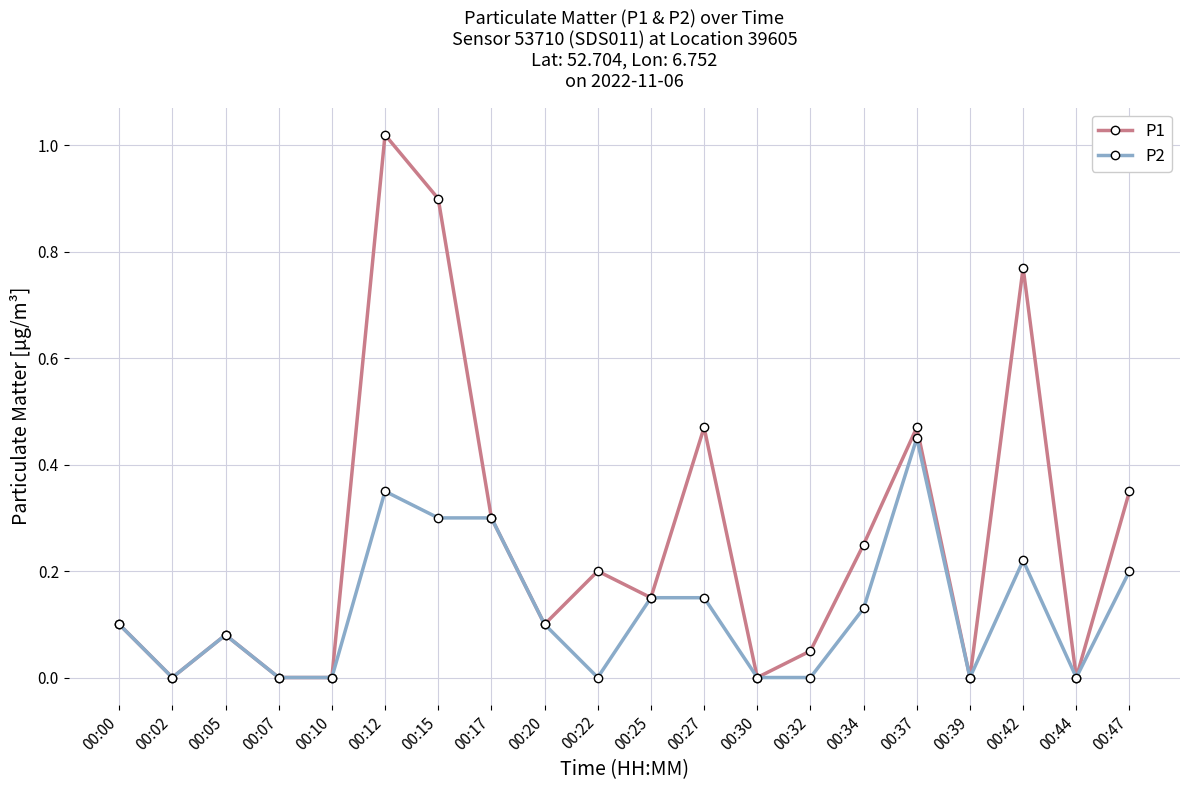

What is the sum of all P1 values?

5.2